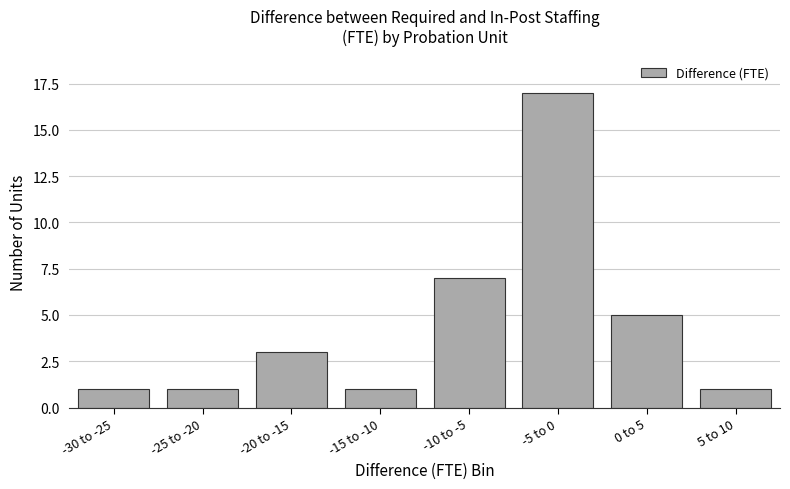

Reading left to right, list all the values displayed in this chart.

-30 to -25=1	-25 to -20=1	-20 to -15=3	-15 to -10=1	-10 to -5=7	-5 to 0=17	0 to 5=5	5 to 10=1